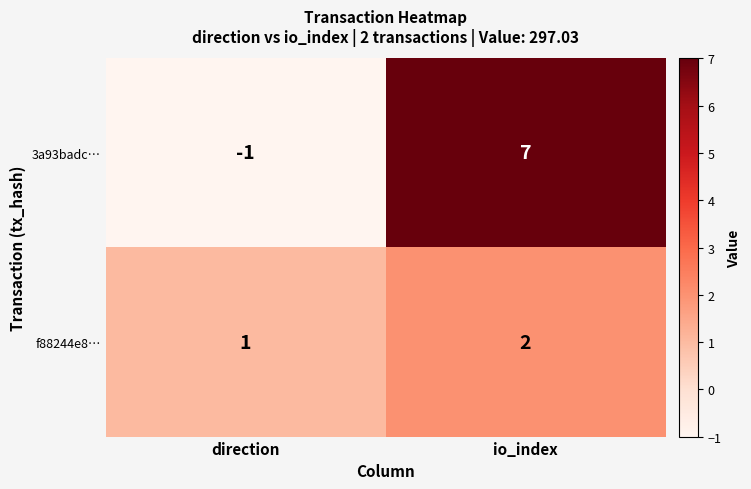

The f88244e8… series shows 1 at direction. True or false?

True